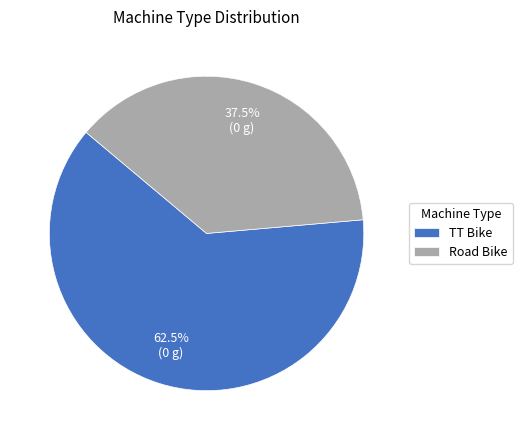

How many segments does this pie chart have?

2